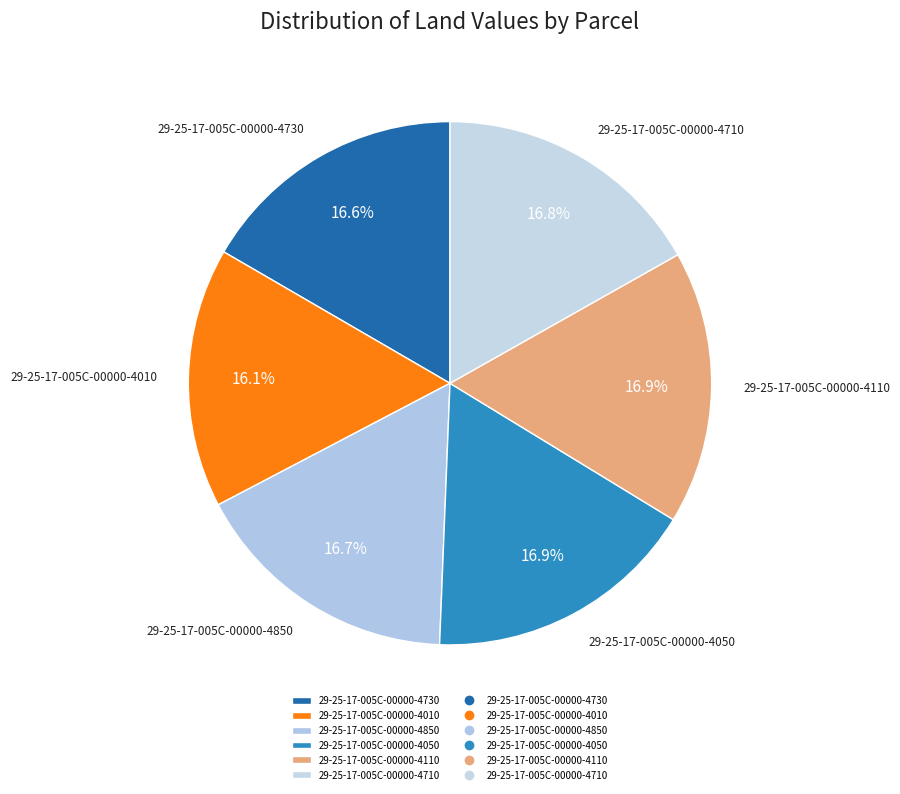

To the nearest percent, what portion does 29-25-17-005C-00000-4850 represent?

17%